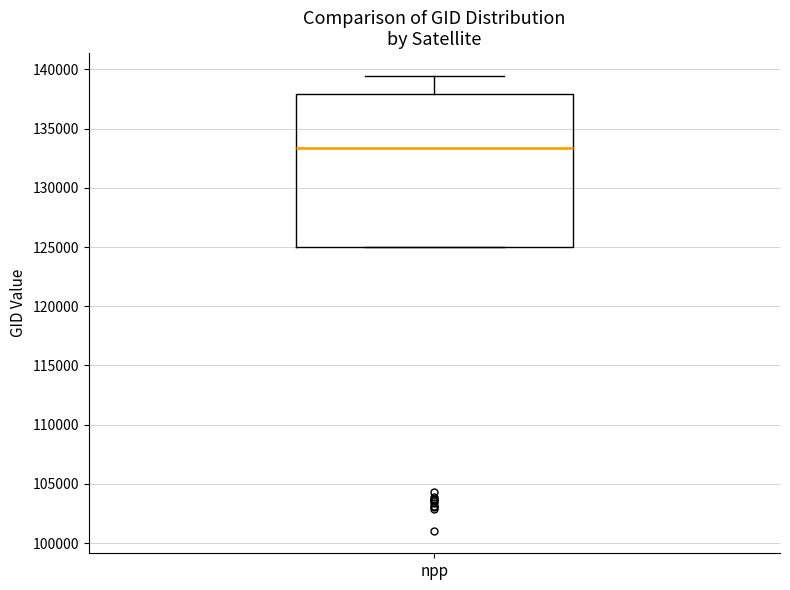

Transcribe this box plot: give where the median line is, the range the box spans, and where the two whiskers end, as read against the y-axis. The values are not printed on the chart, so give them approximately, as read against the axis.

median 133500, box 125000 to 138000, whiskers 125000 to 139500